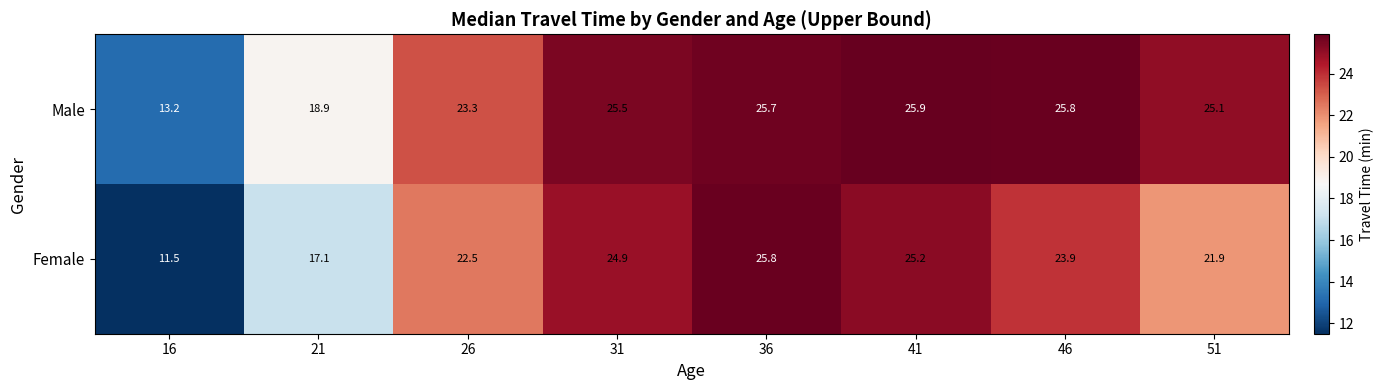

The value of Female at 16 is 11.5. True or false?

True